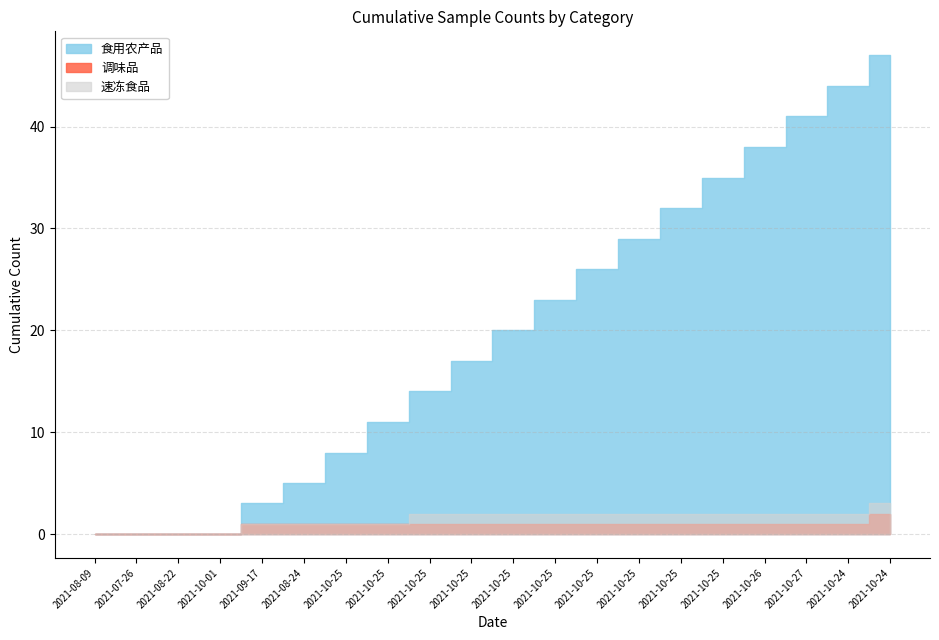

At which label is 食用农产品 closest to 23?

2021-10-25